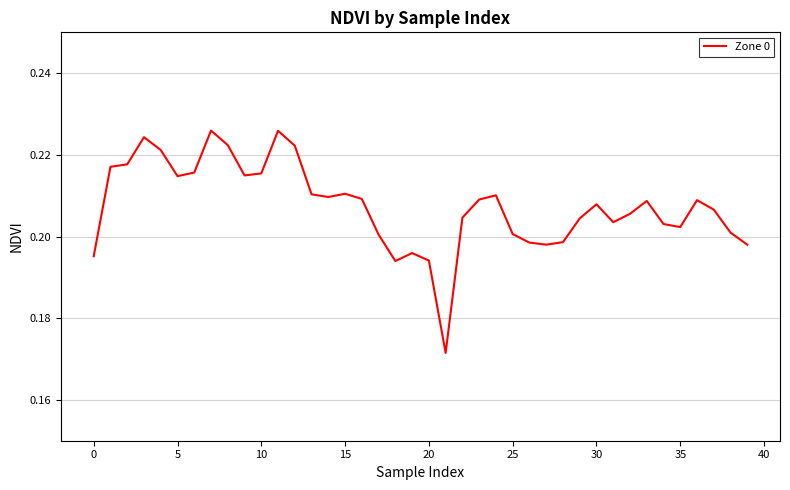

How many lines are shown in the chart?

1